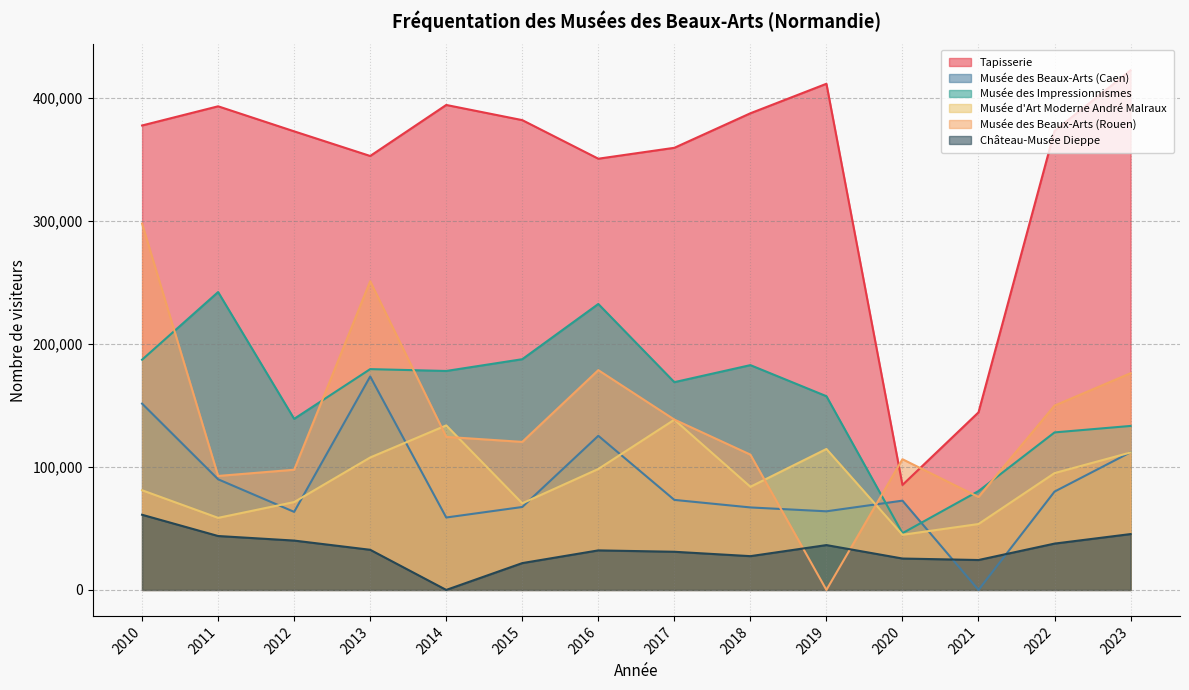

Is the value of Musée des Beaux-Arts (Caen) at 2018 greater than the value of Château-Musée Dieppe at 2017?

Yes